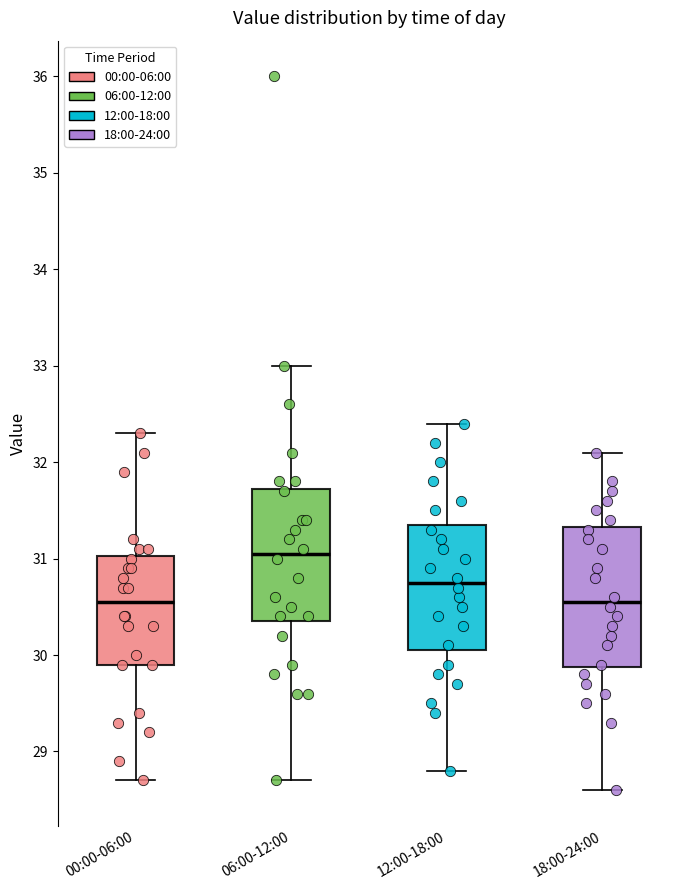

Reading left to right, read every box against the y-axis: the position of its median line, the range the box covers, and the ends of its whiskers. The values are not printed on the chart, so give them approximately, as read against the axis.

00:00-06:00: median 30.6, box 29.9 to 31.0, whiskers 28.7 to 32.3
06:00-12:00: median 31.1, box 30.4 to 31.7, whiskers 28.7 to 33.0
12:00-18:00: median 30.8, box 30.1 to 31.4, whiskers 28.8 to 32.4
18:00-24:00: median 30.6, box 29.9 to 31.3, whiskers 28.6 to 32.1